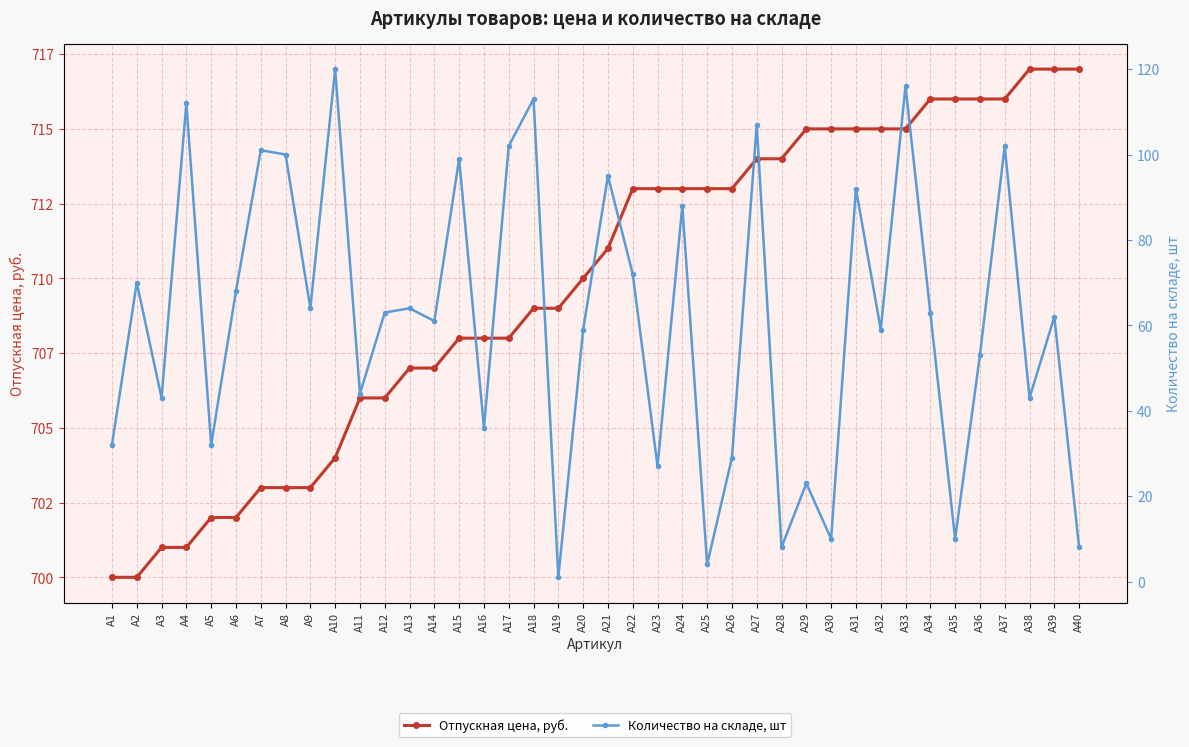

What is the sum of the Количество на складе, шт values at A22 and A26?

101